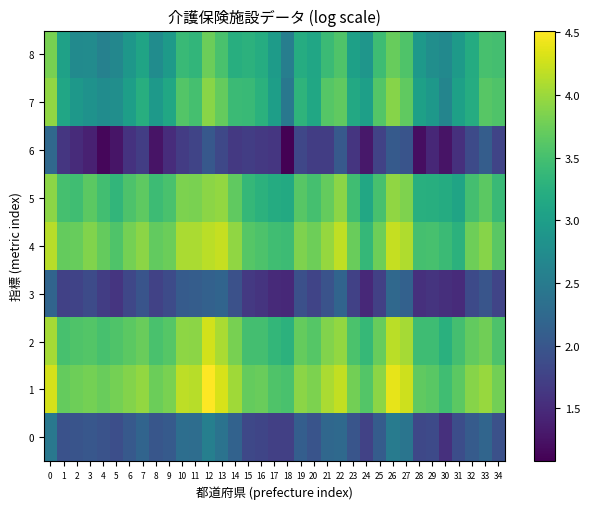

At 32, list the series in order from largest to smallest.

1, 4, 2, 5, 7, 8, 0, 3, 6